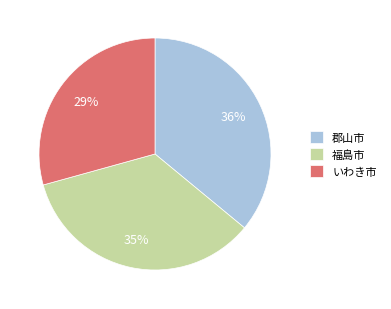

Rank the categories by value from highest to lowest.

郡山市, 福島市, いわき市